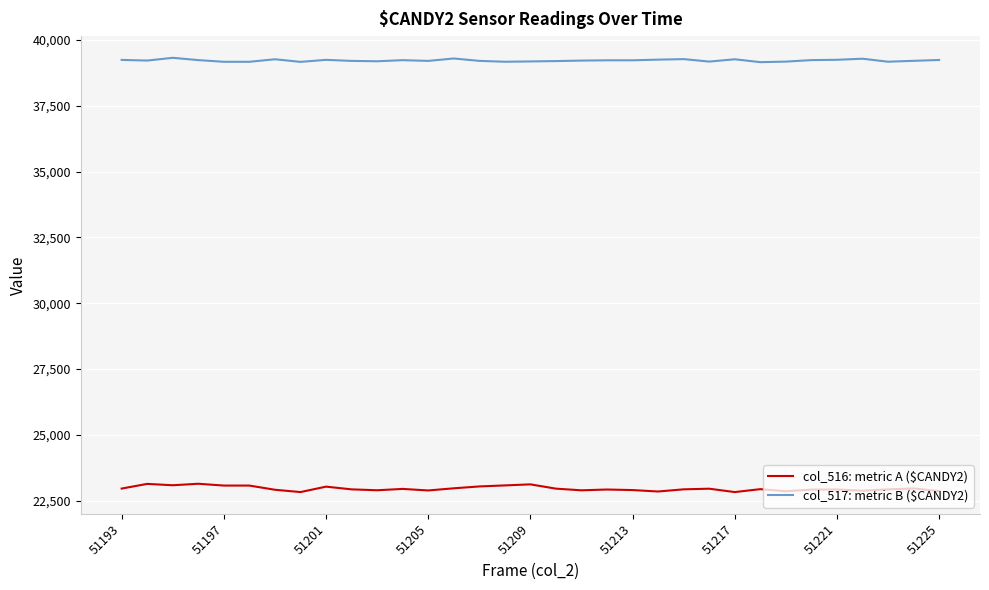

What is the minimum value shown in the chart?

22825